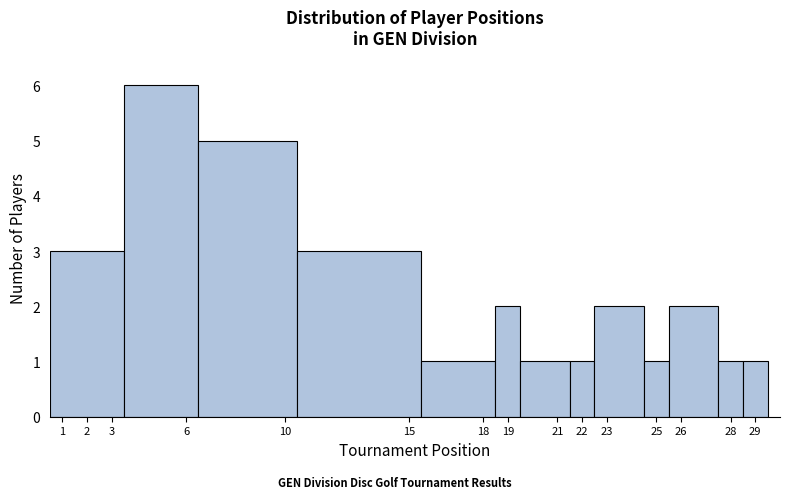

Reading left to right, list every bar in this chart as the range it spans on the x-axis followed by its height. The values are not printed on the chart, so give them approximately, as read against the axis.

0.5 to 3.5: 3
3.5 to 6.5: 6
6.5 to 10.5: 5
10.5 to 15.5: 3
15.5 to 18.5: 1
18.5 to 19.5: 2
19.5 to 21.5: 1
21.5 to 22.5: 1
22.5 to 24.5: 2
24.5 to 25.5: 1
25.5 to 27.5: 2
27.5 to 28.5: 1
28.5 to 29.5: 1